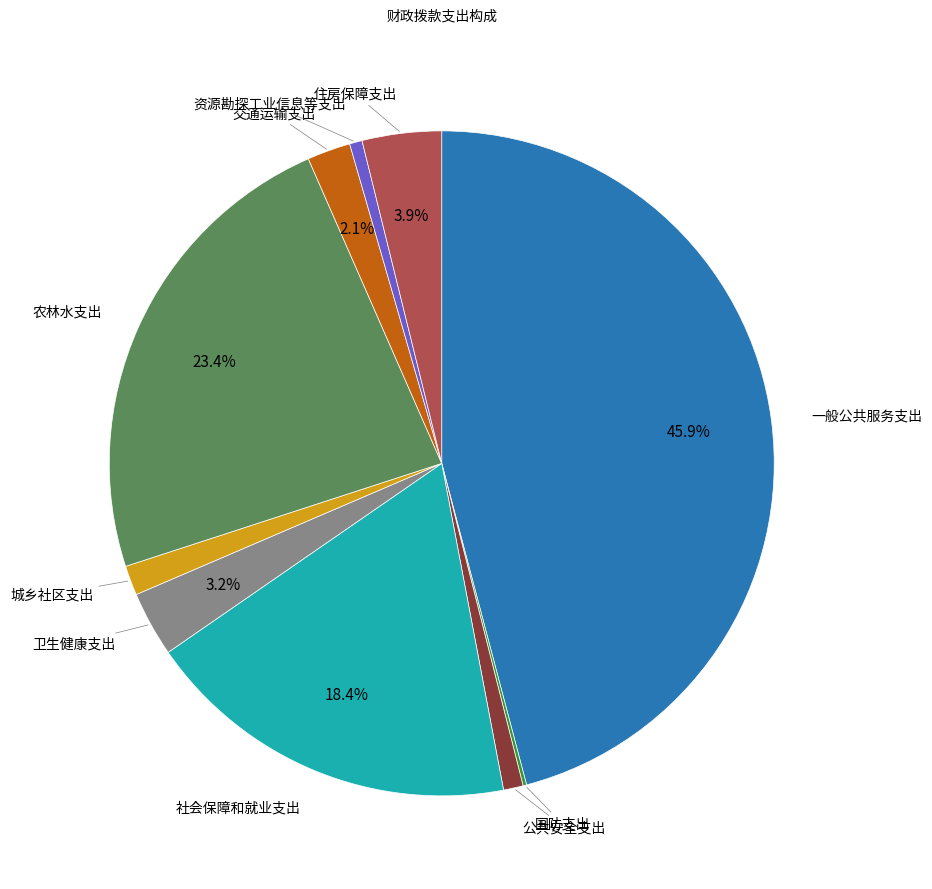

Is there a majority slice in this chart?

No